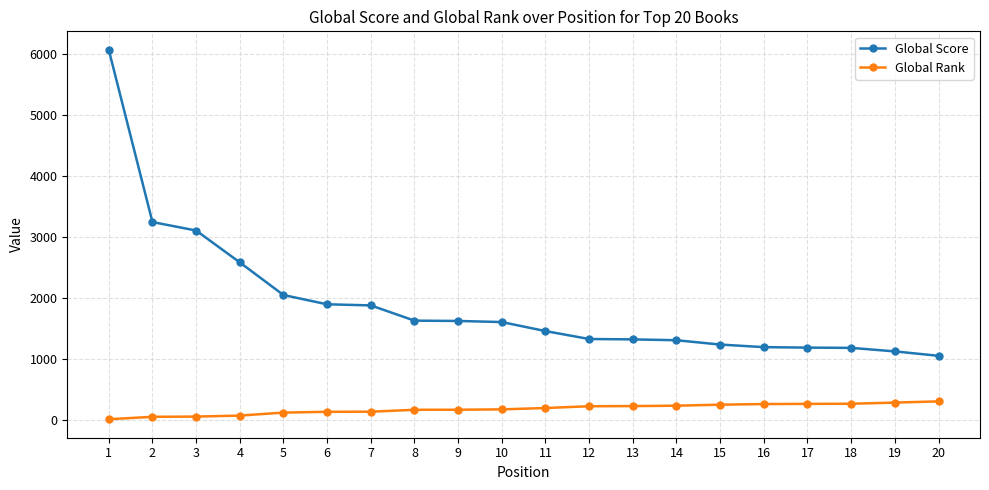

What is the difference between the second highest and second lowest values in the Global Score series?

2120